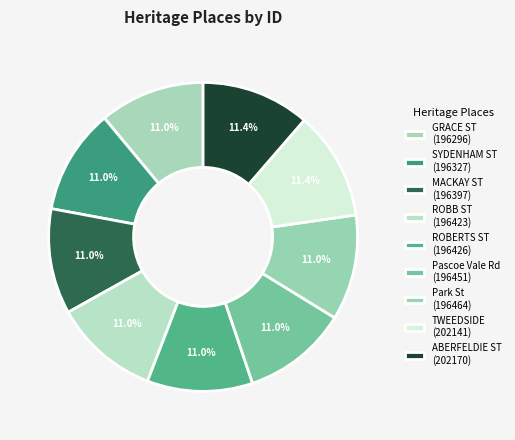

Count the number of slices in the pie.

9